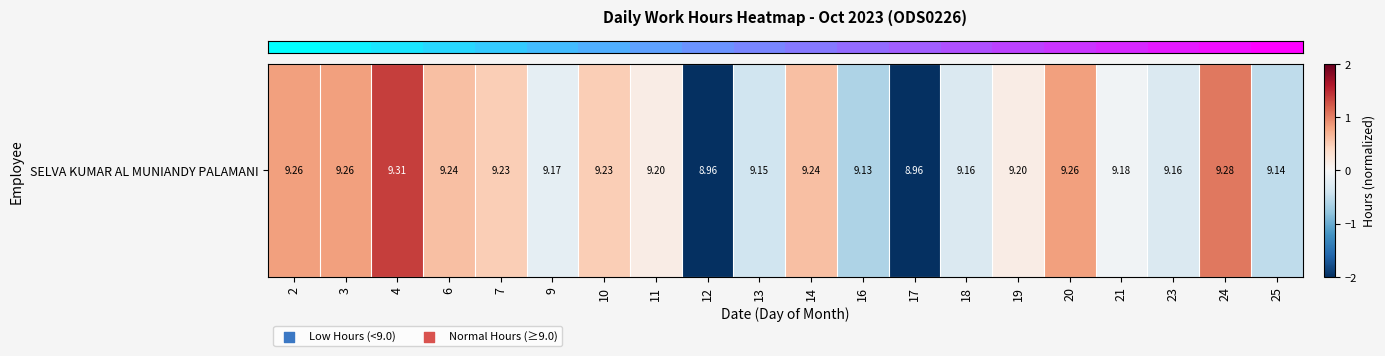

List the labels in order of value, smallest first.

12, 17, 16, 25, 13, 18, 23, 9, 21, 11, 19, 7, 10, 6, 14, 2, 3, 20, 24, 4